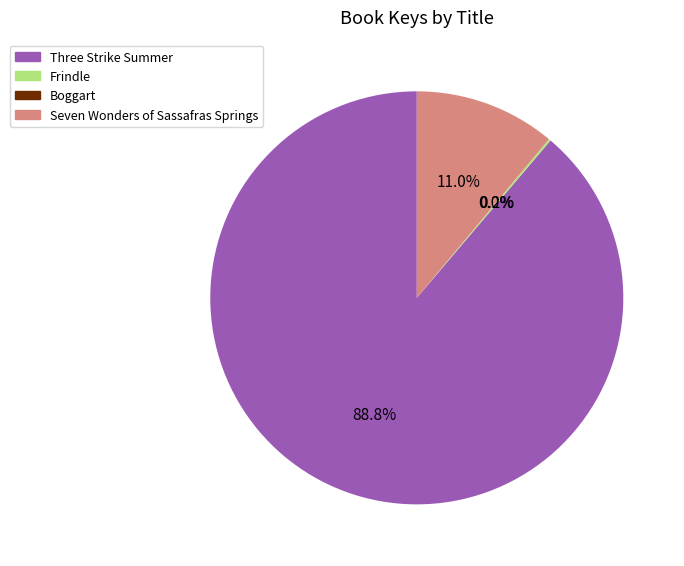

Which category has the biggest portion of the pie?

Three Strike Summer